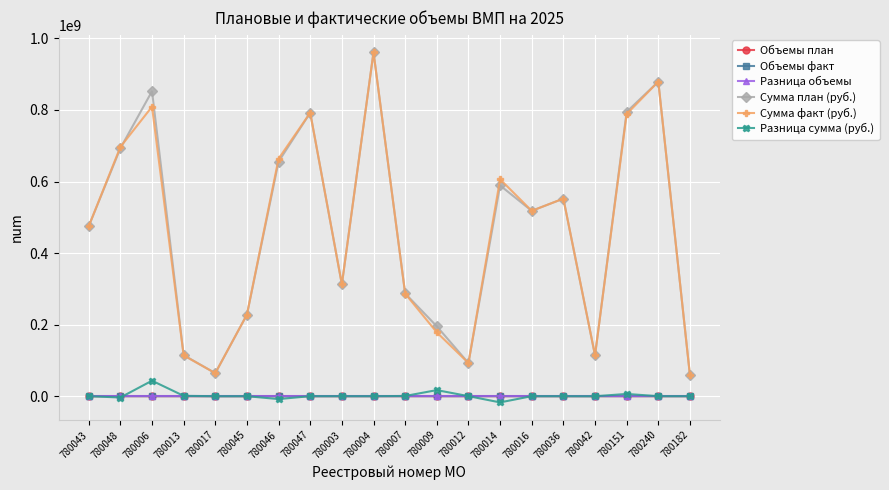

True or false: Разница объемы and Сумма план (руб.) cross at least once.

False